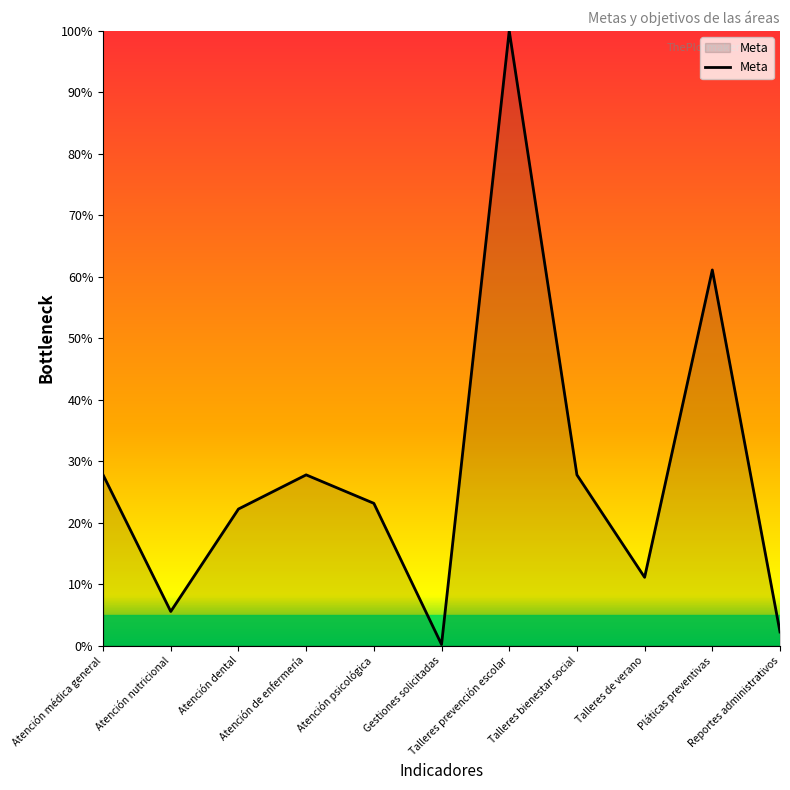

At which category does the data reach its first local peak?

Atención de enfermería